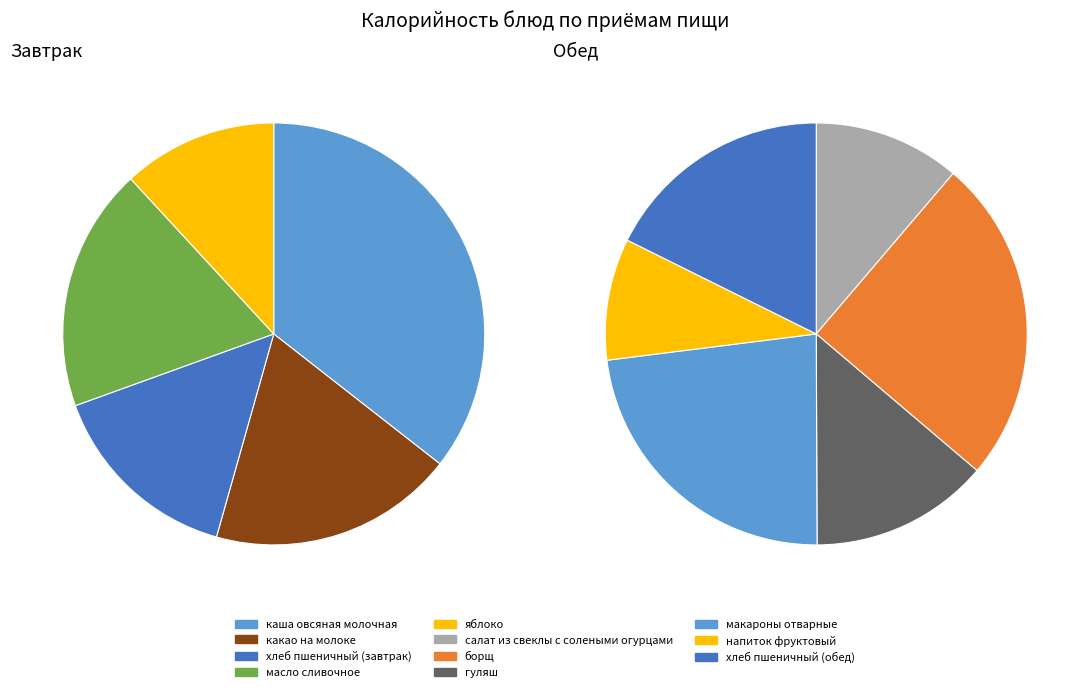

How much of the chart is everything except борщ?

88.5%